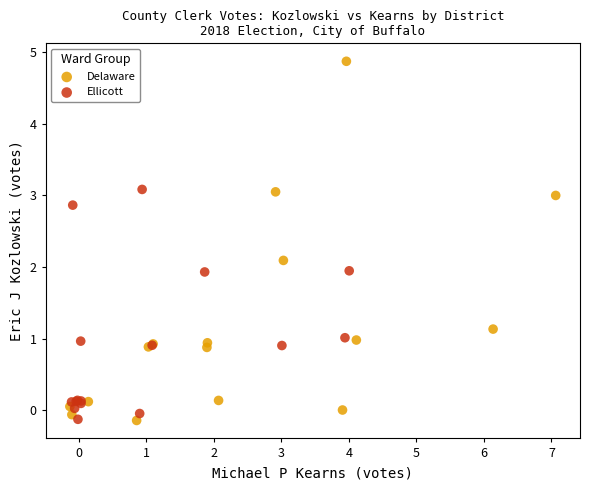

What are all the series names shown in the legend?

Delaware, Ellicott